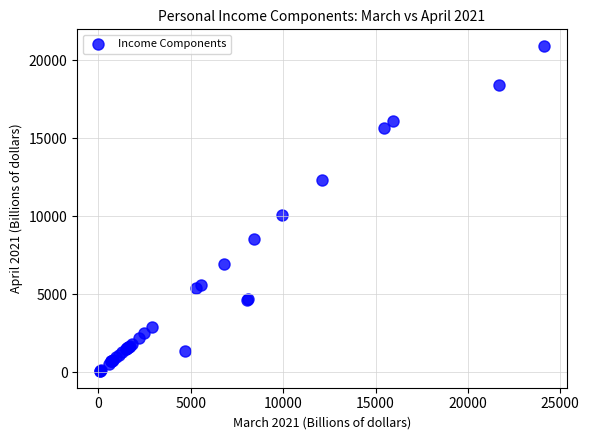

What Y value in the scatter plot is closest to 10493?

10068.5